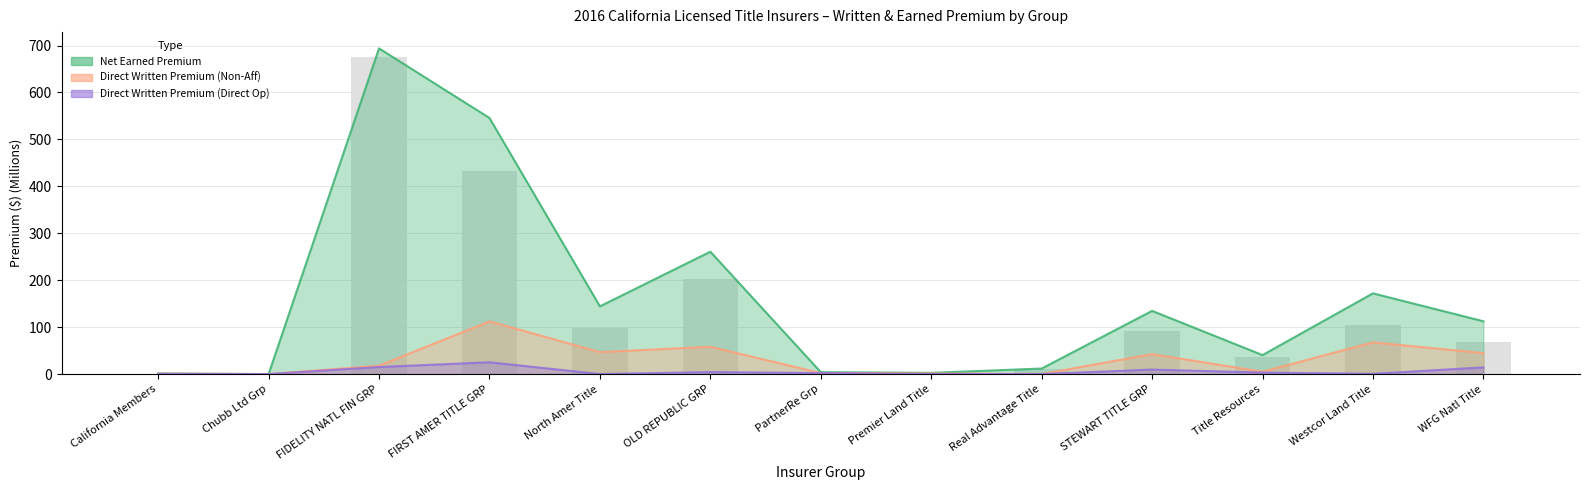

At which label does Direct Written Premium (Direct Op) reach its minimum?

Chubb Ltd Grp